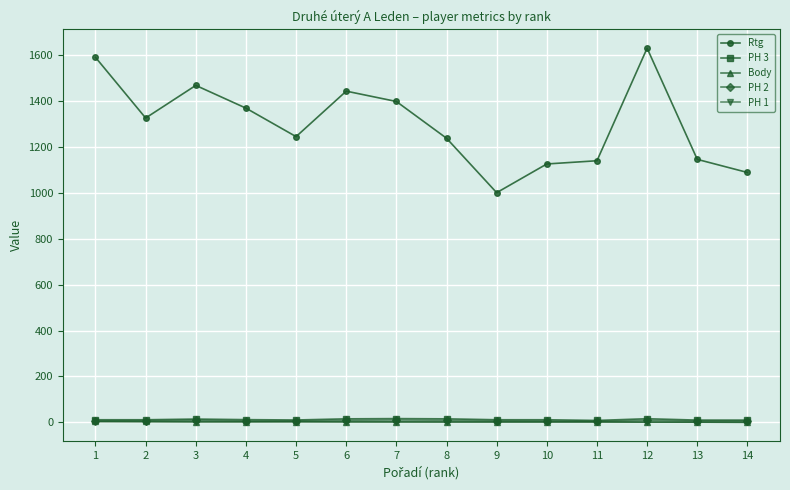

What is the total value across all series at 4?

1392.0